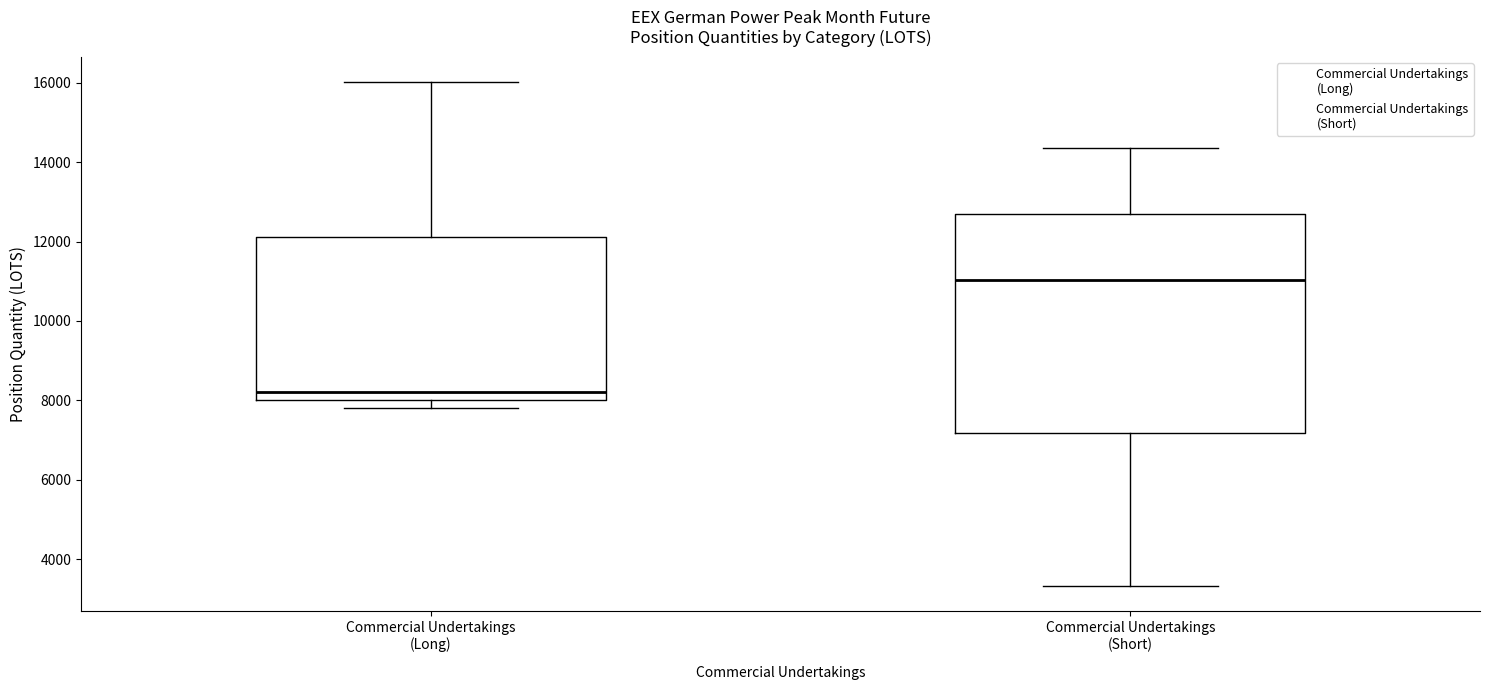

Reading left to right, transcribe this box plot: for each box, give where its median line is, the range the box spans, and where its two whiskers end, as read against the y-axis. The values are not printed on the chart, so give them approximately, as read against the axis.

Commercial Undertakings (Long): median 8200, box 8000 to 12200, whiskers 7800 to 16000
Commercial Undertakings (Short): median 11000, box 7200 to 12600, whiskers 3400 to 14400